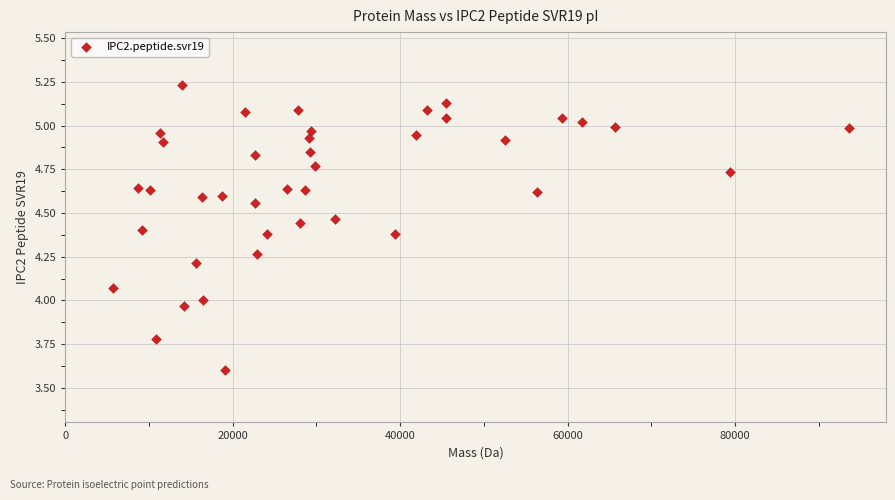

What is the range of X values (max minus min)?

87981.2